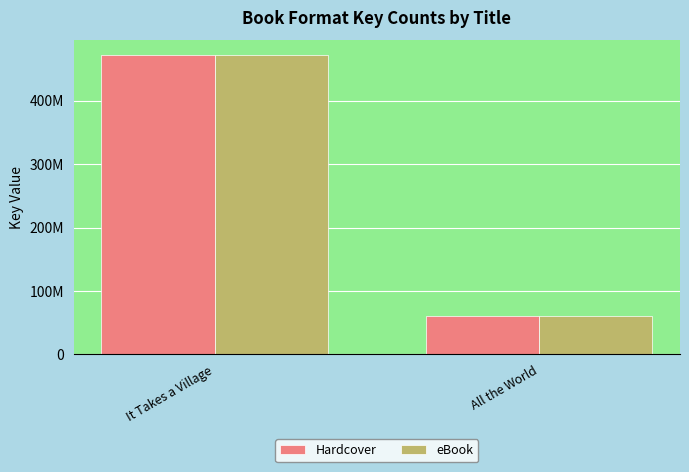

What are all the series names shown in the legend?

Hardcover, eBook